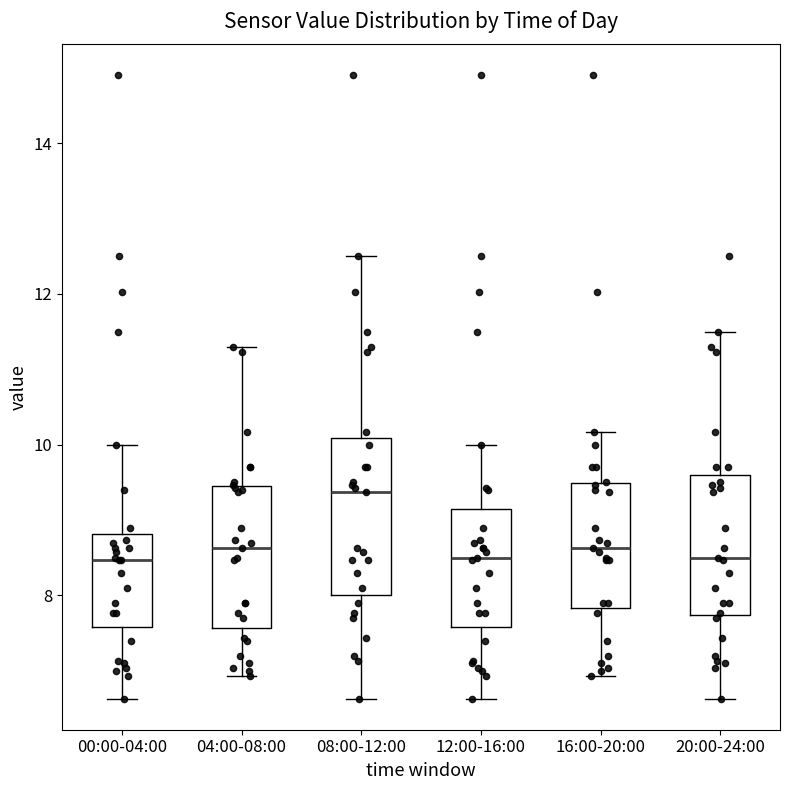

Comparing the boxes themselves (not the whiskers), which one is the tallest?

08:00-12:00